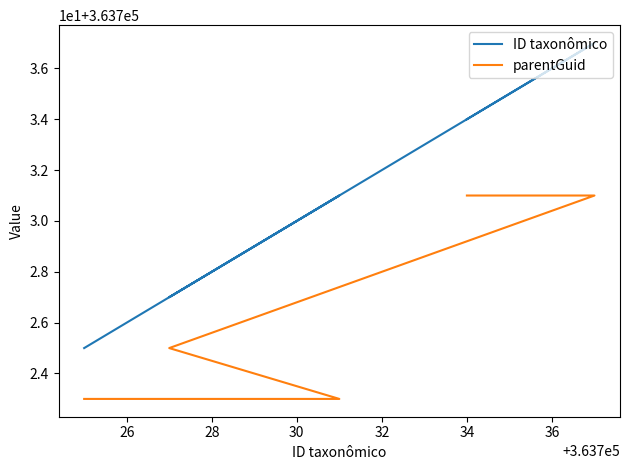

How many lines are shown in the chart?

2